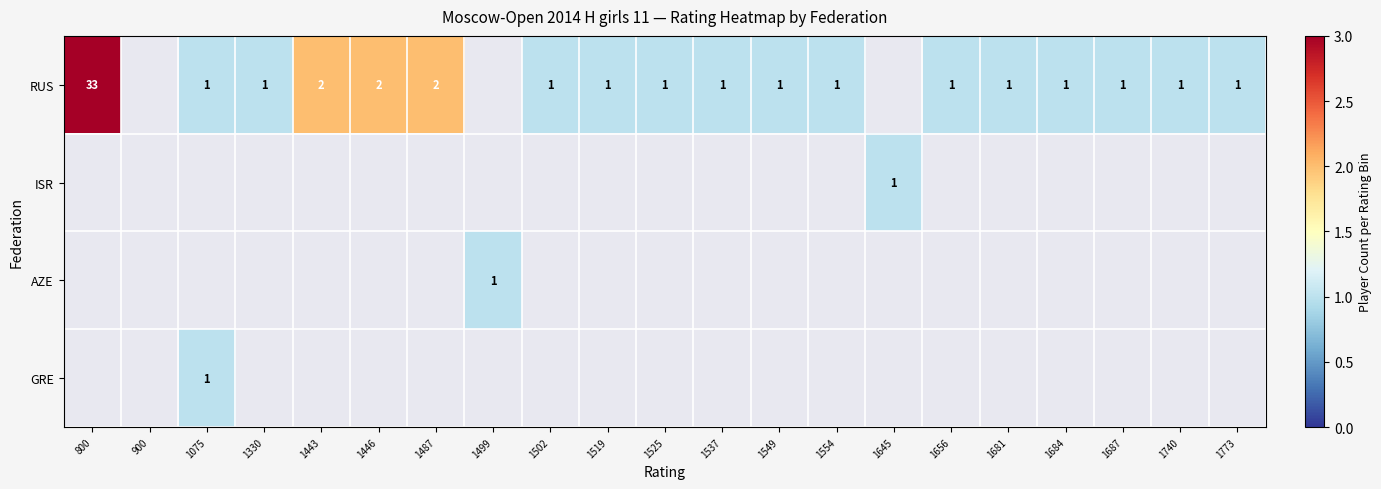

What is the sum of the RUS values at 1487 and 1502?

3